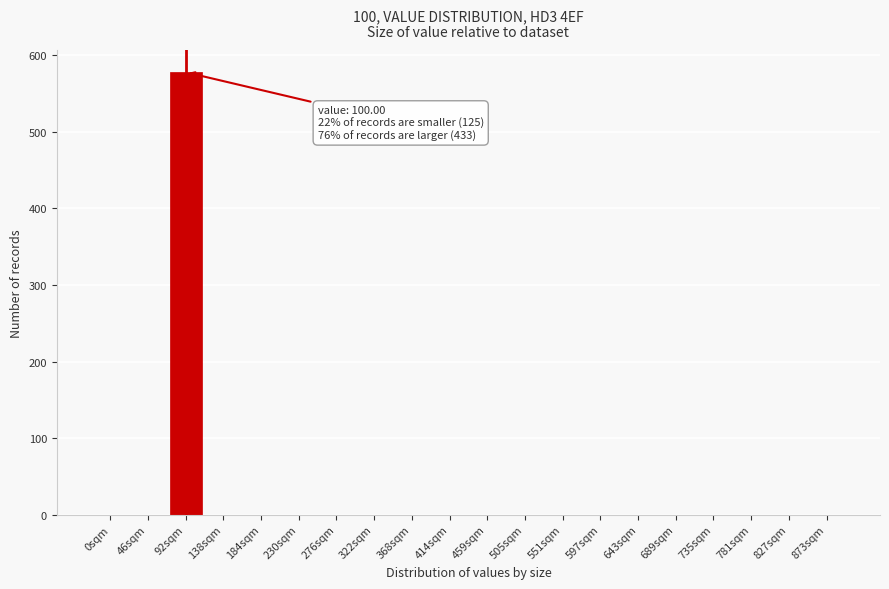

Reading left to right, transcribe all the data shown in this chart.

0sqm=0	46sqm=0	92sqm=578	138sqm=0	184sqm=0	230sqm=0	276sqm=0	322sqm=0	368sqm=0	414sqm=0	459sqm=0	505sqm=0	551sqm=0	597sqm=0	643sqm=0	689sqm=0	735sqm=0	781sqm=0	827sqm=0	873sqm=0